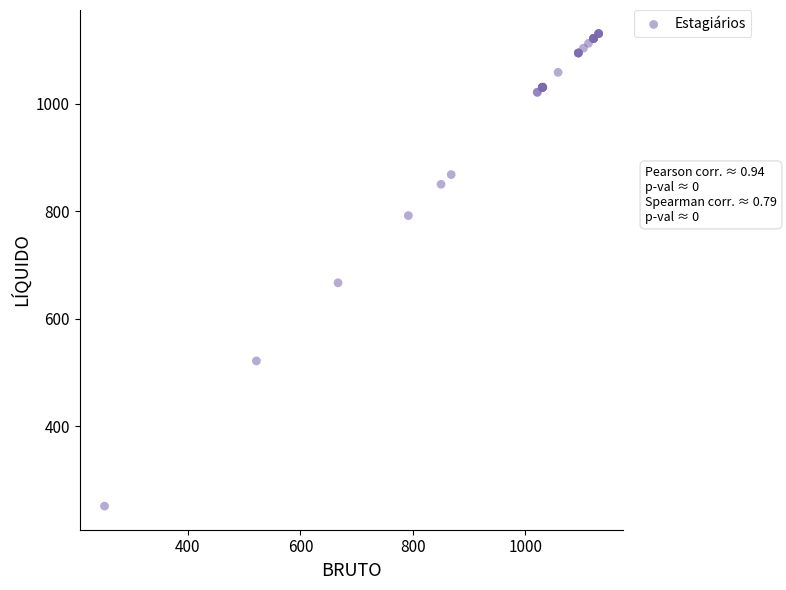

What Y value in the scatter plot is closest to 690?

666.9